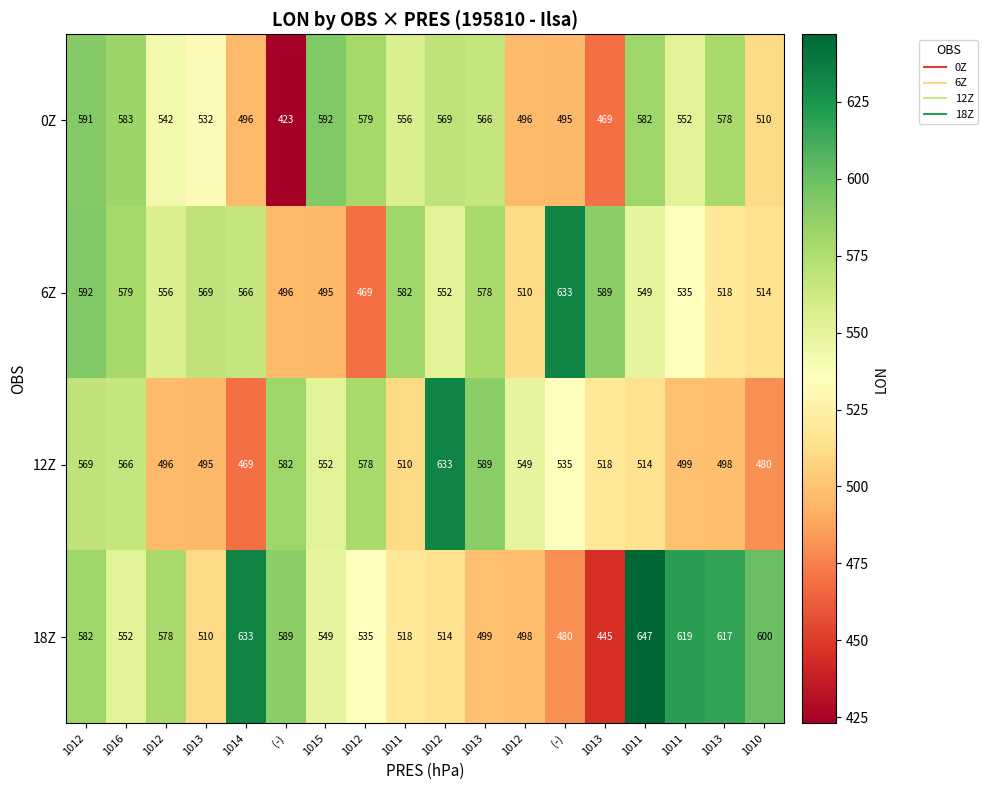

Count the number of data series in this chart.

4